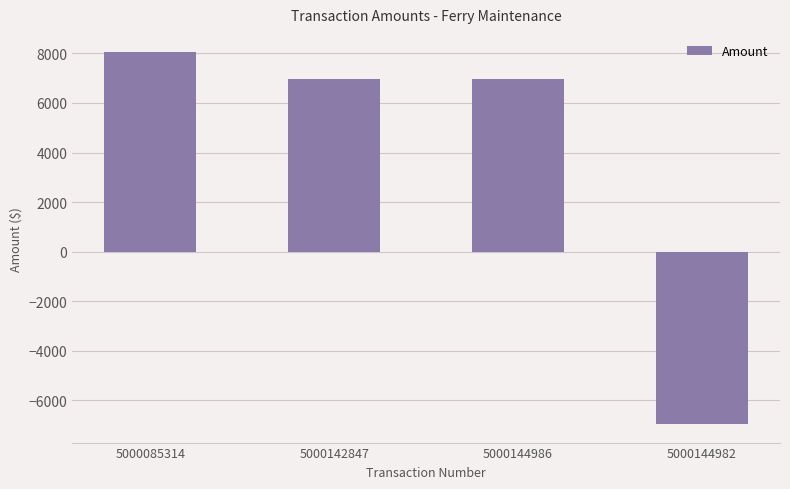

What is the value of the 1st bar from the left?

8040